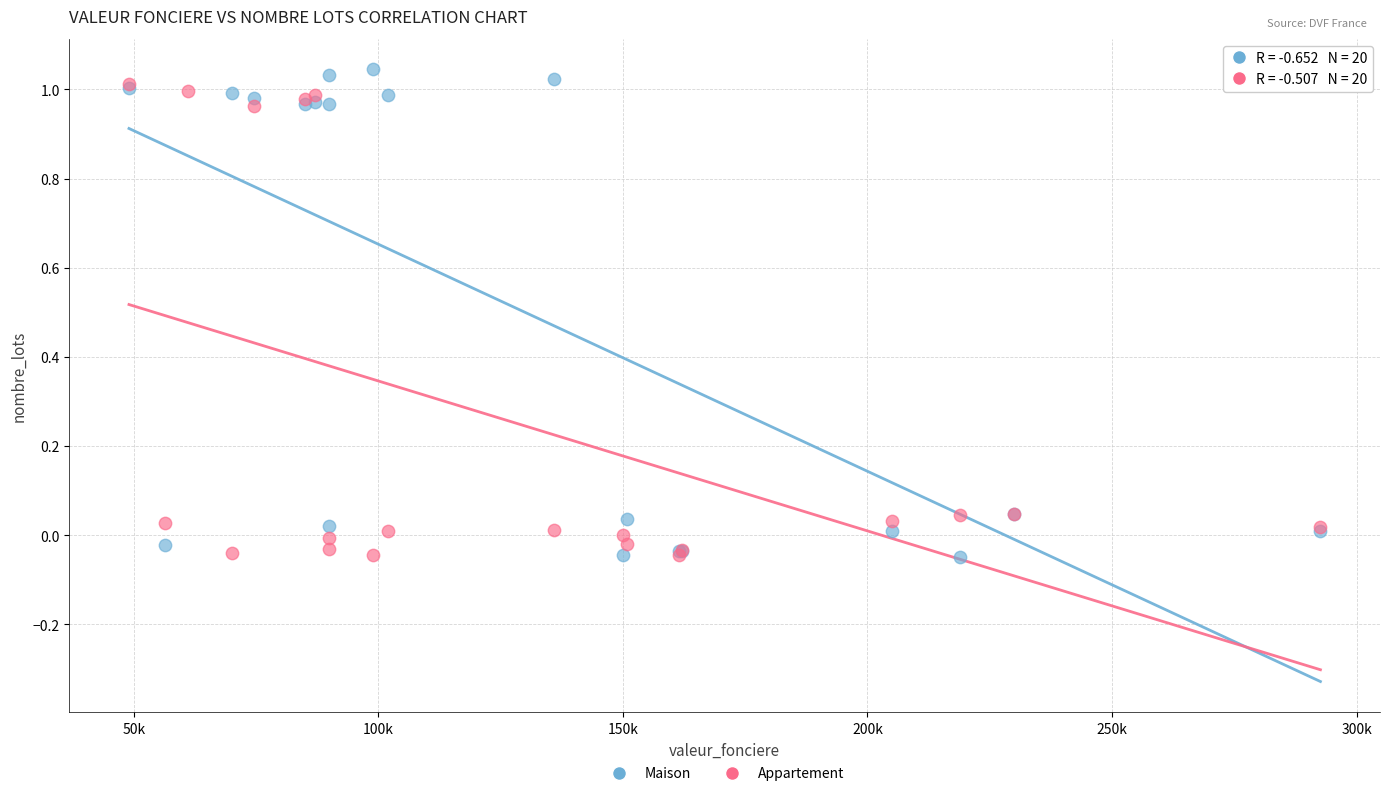

What are all the series names shown in the legend?

Maison, Appartement